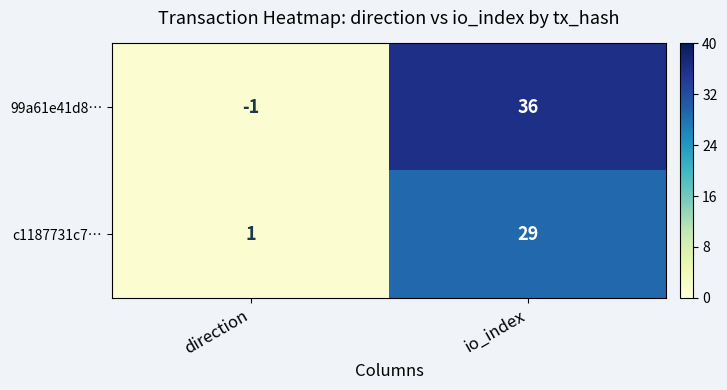

At io_index, list the series in order from largest to smallest.

99a61e41d8…, c1187731c7…